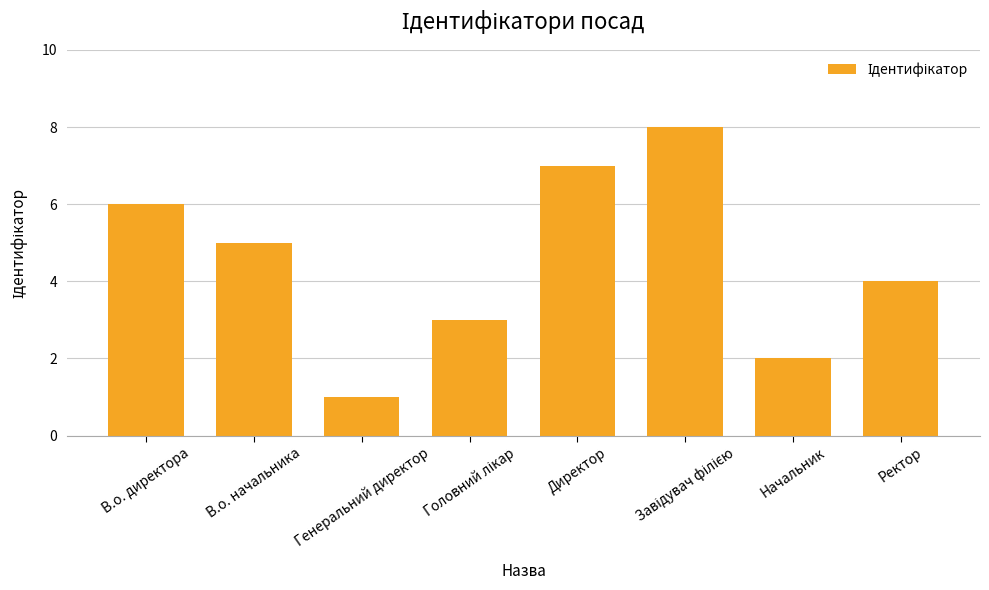

How many values are between 3 and 7?

5